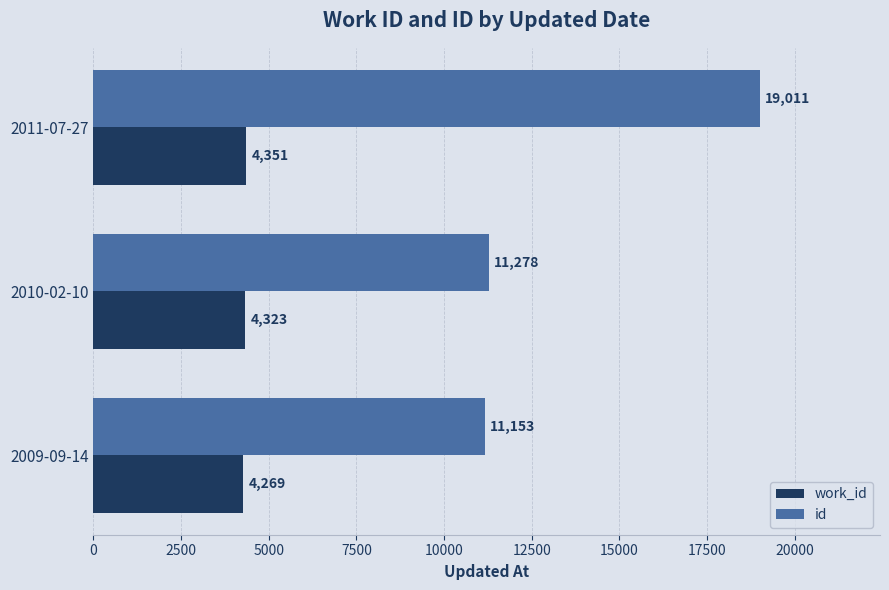

The value of id at 2010-02-10 is 11278. True or false?

True